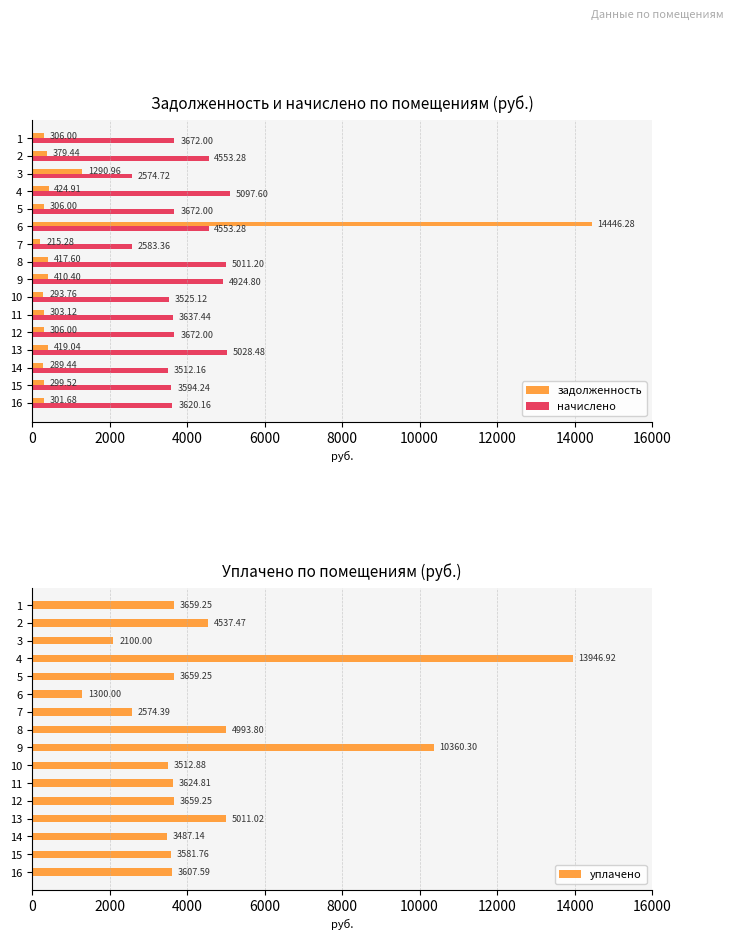

Rank the series by their average value, from lowest to highest.

задолженность, начислено, уплачено